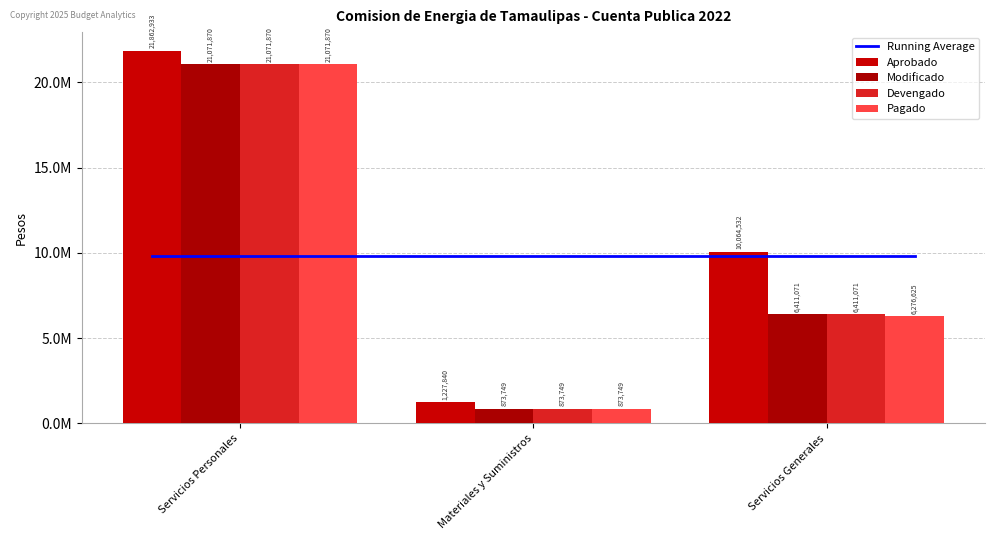

Which label corresponds to the smallest value in the chart?

Materiales y Suministros